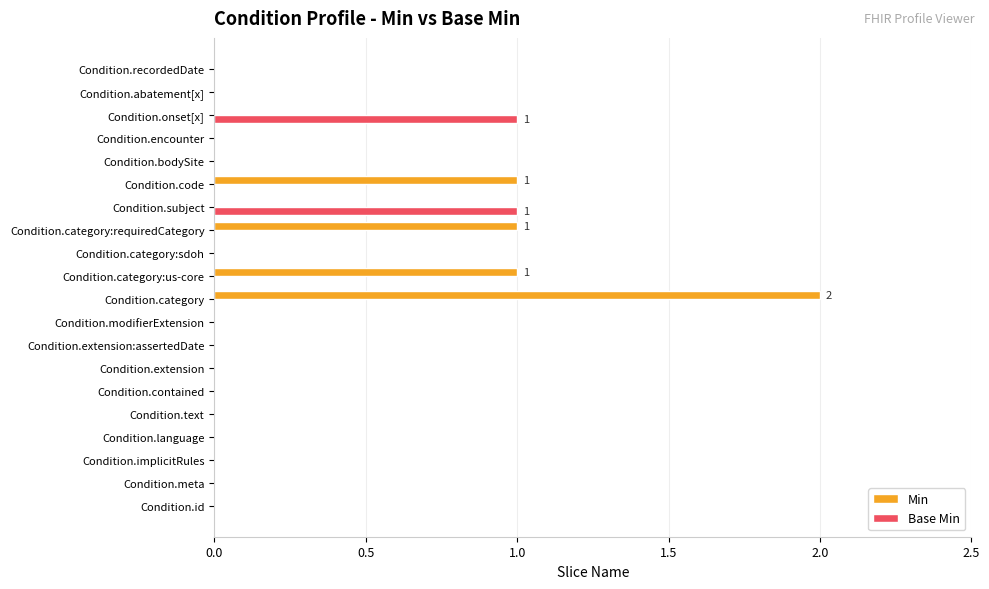

The value of Min at Condition.category is 2. True or false?

True